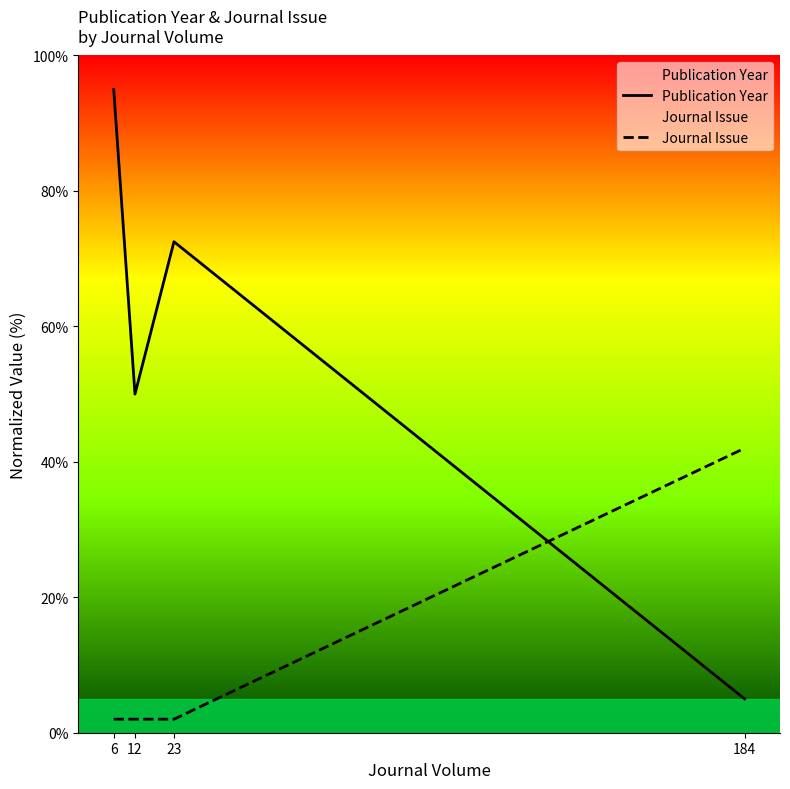

How many lines are shown in the chart?

2